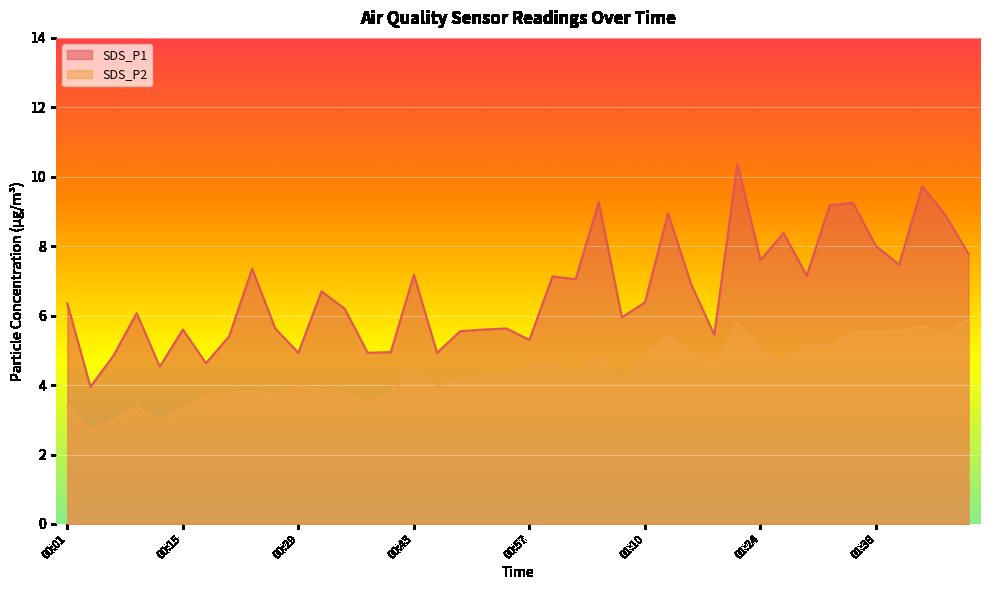

List the series in order of their peak value, lowest first.

SDS_P2, SDS_P1